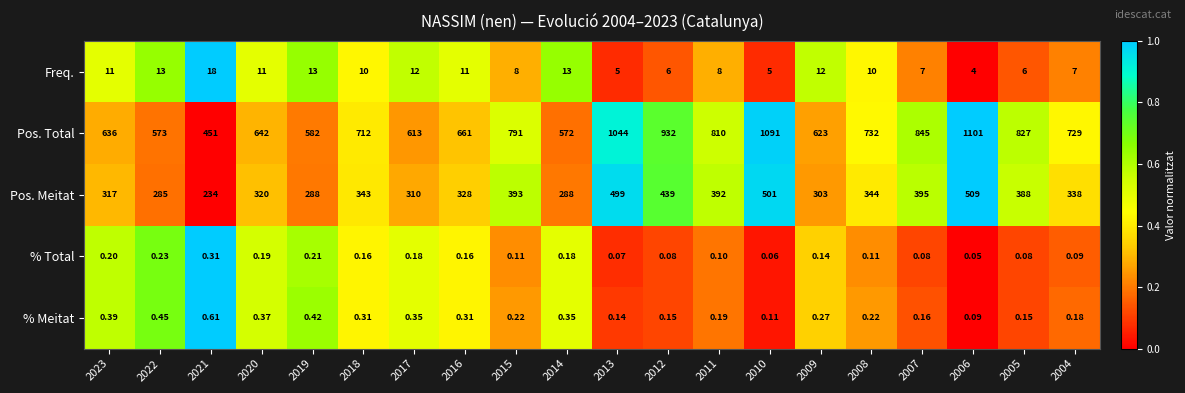

What is the difference between the highest and lowest values at 2014?

571.8